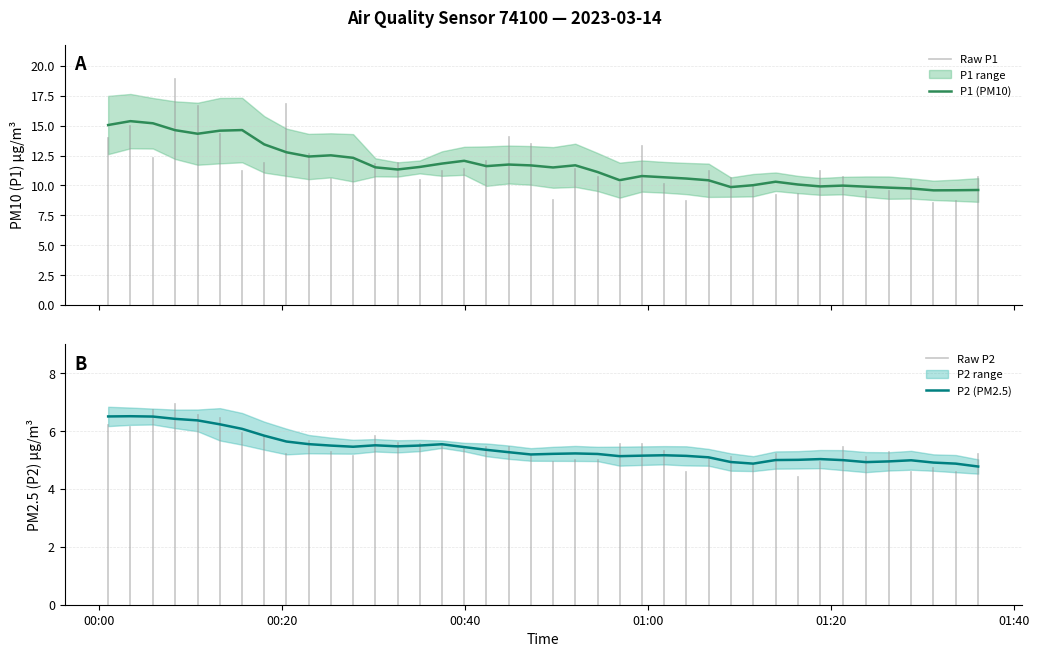

Is it true that P2 equals 1.9 at 2023-03-14T00:52:04?

False